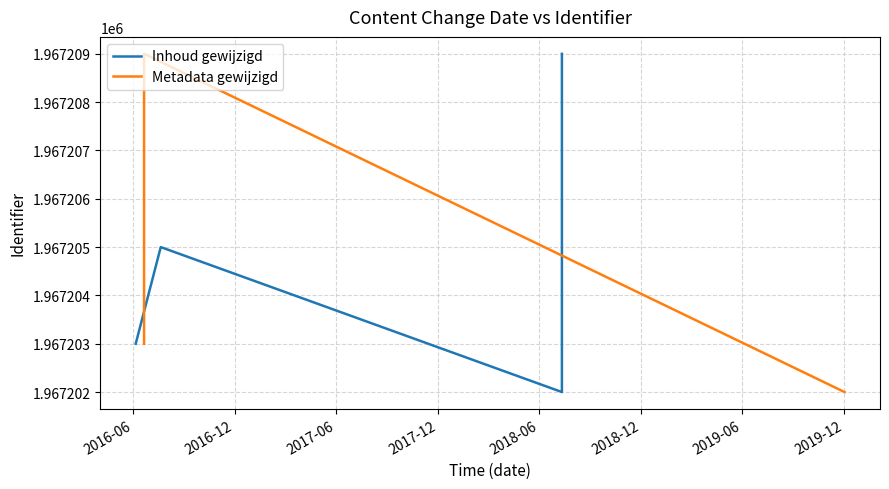

What are all the series names shown in the legend?

Inhoud gewijzigd, Metadata gewijzigd